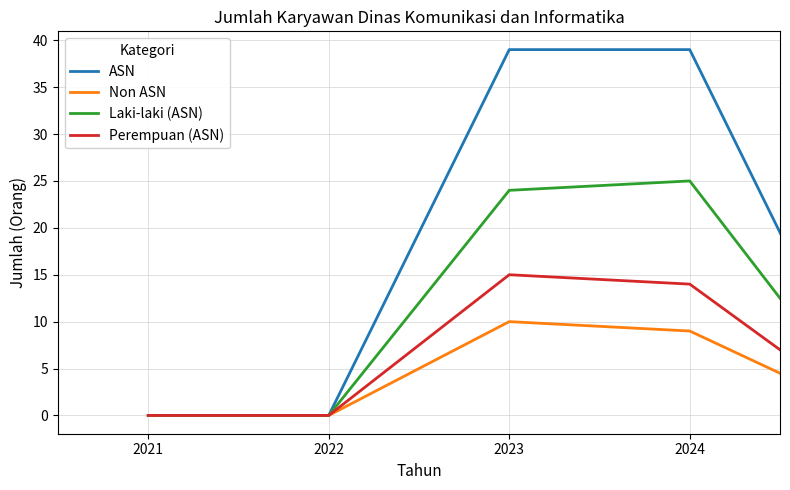

Reading left to right, transcribe all the data shown in this chart.

ASN: 0	0	39	39	0
Non ASN: 0	0	10	9	0
Laki-laki (ASN): 0	0	24	25	0
Perempuan (ASN): 0	0	15	14	0